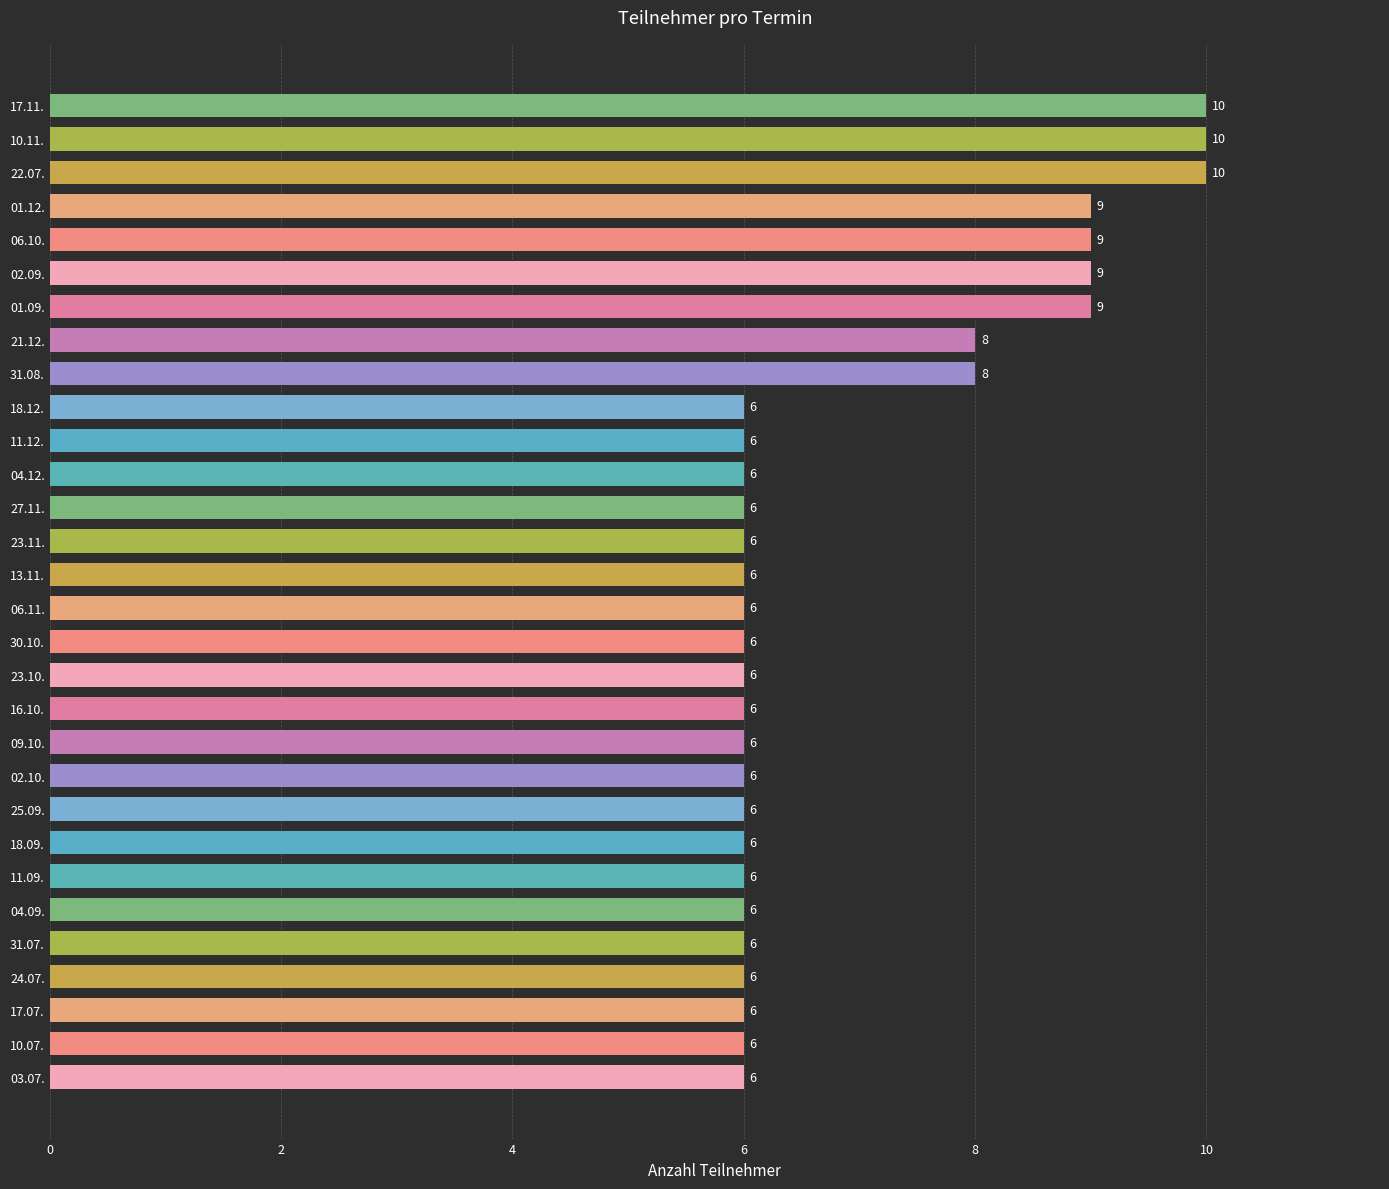

The value at 06.10. is 9. True or false?

True